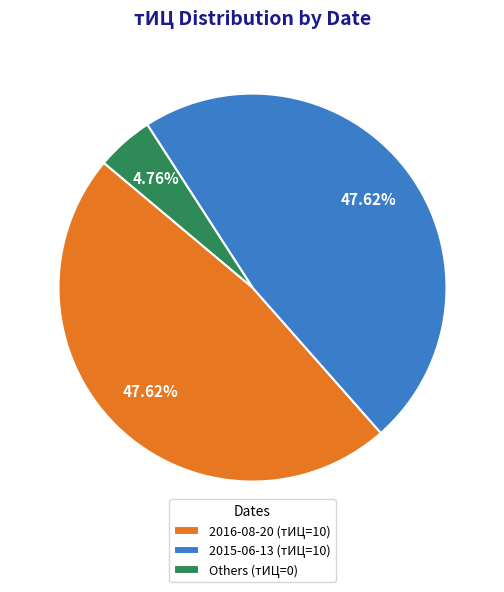

Which has a higher value, Others (тИЦ=0) or 2015-06-13 (тИЦ=10)?

2015-06-13 (тИЦ=10)